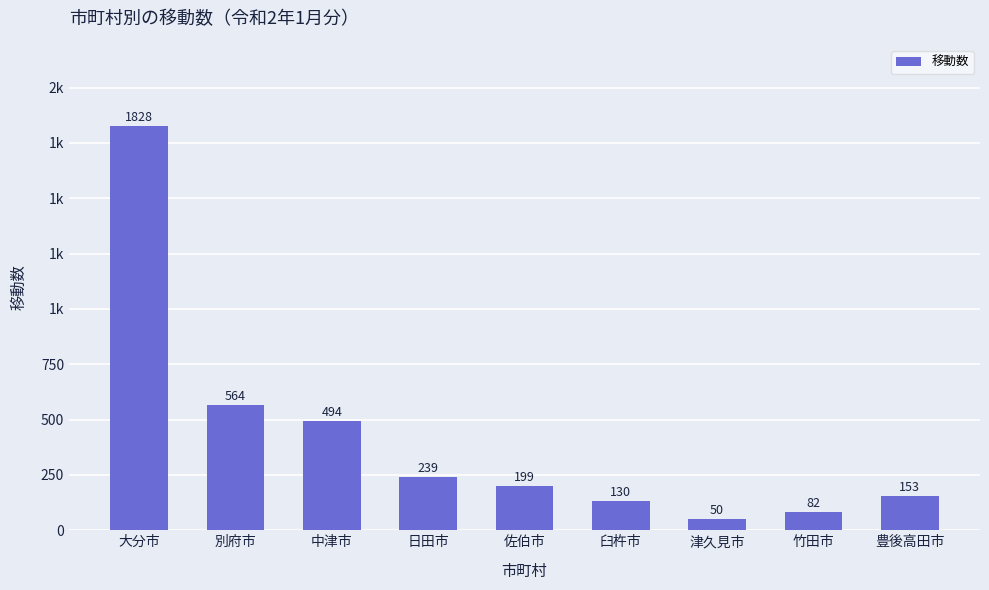

Rank the categories by value from highest to lowest.

大分市, 別府市, 中津市, 日田市, 佐伯市, 豊後高田市, 臼杵市, 竹田市, 津久見市